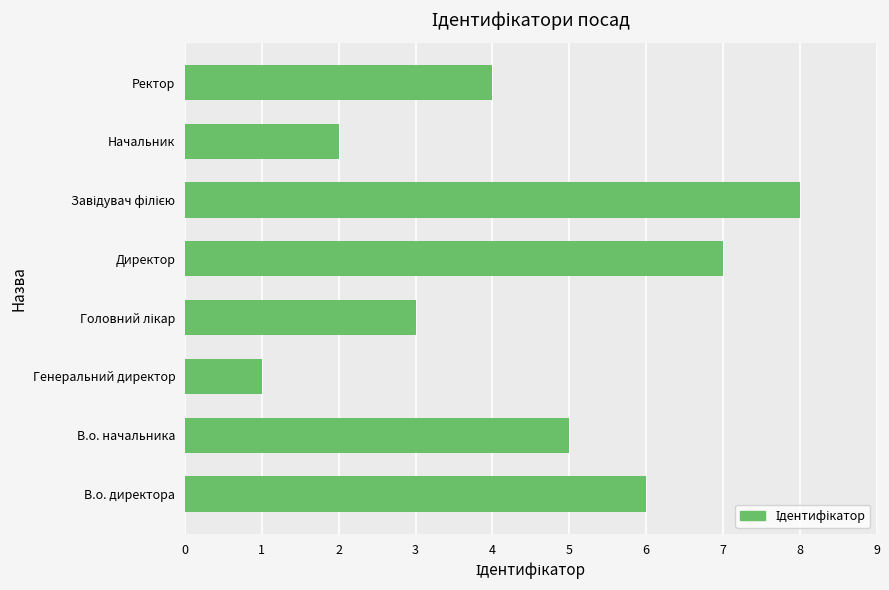

True or false: the data shows 2 at В.о. директора.

False